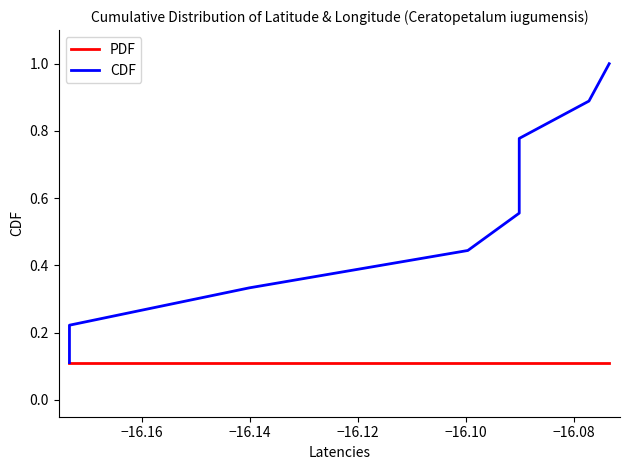

At which label is PDF closest to 0?

−16.08